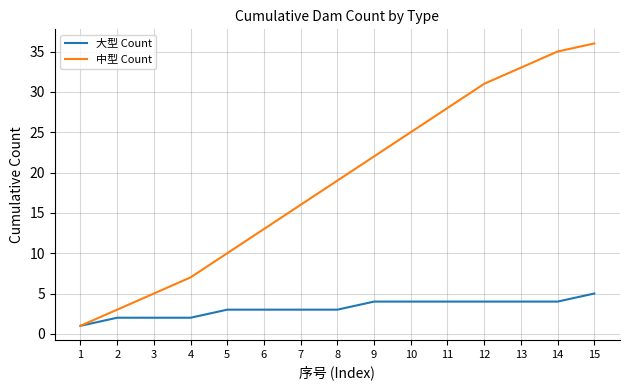

Reading left to right, transcribe all the data shown in this chart.

大型 Count: 1	2	2	2	3	3	3	3	4	4	4	4	4	4	5
中型 Count: 1	3	5	7	10	13	16	19	22	25	28	31	33	35	36